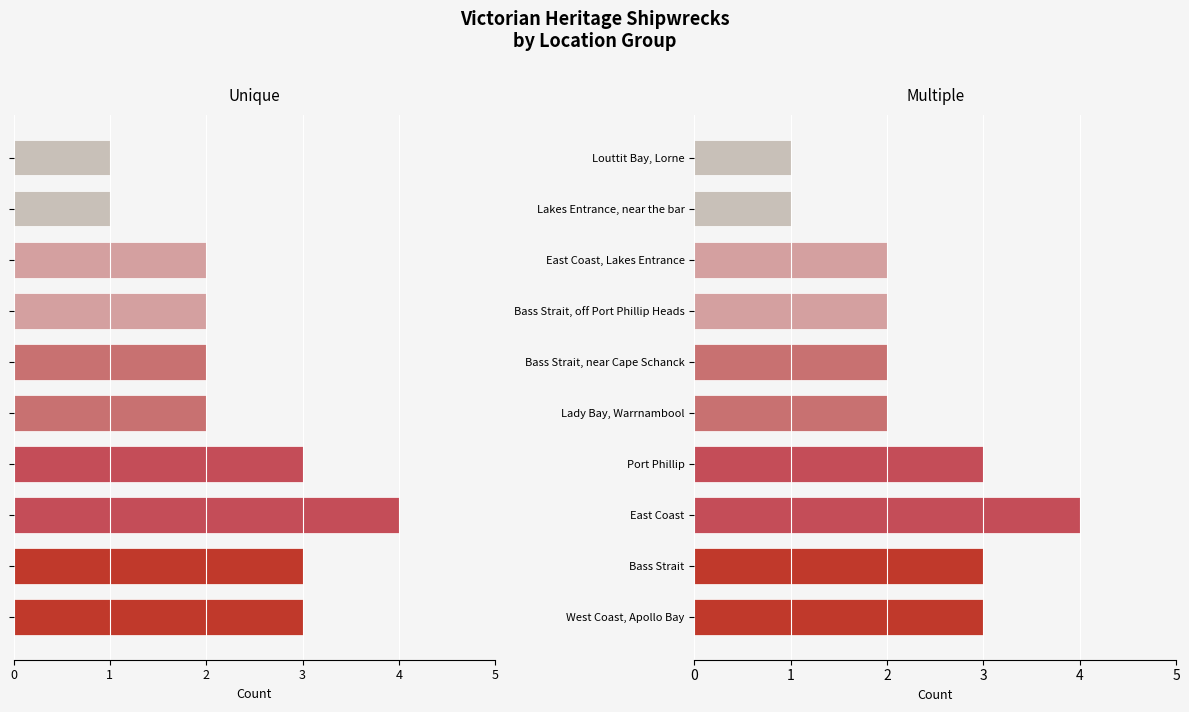

What is the difference between the maximum and minimum values in the Multiple shipwrecks series?

3